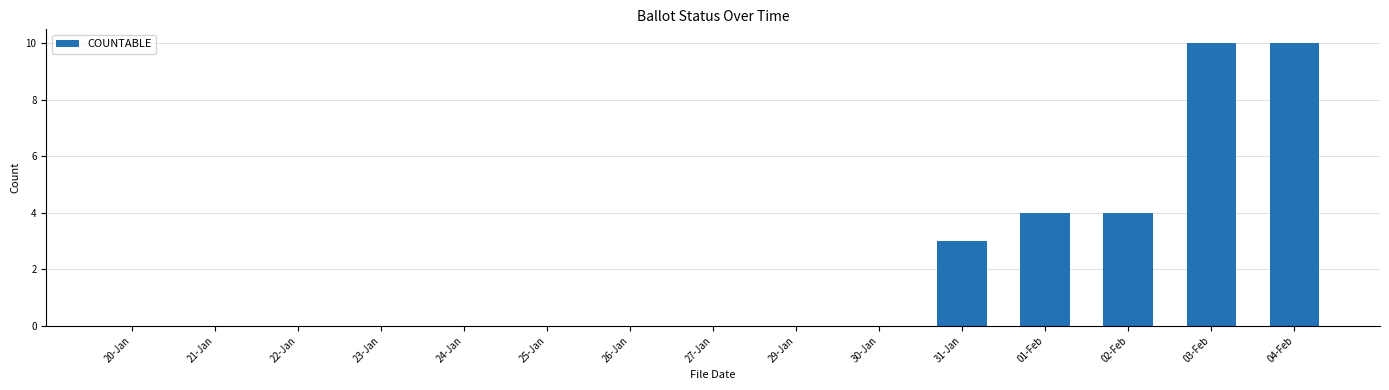

What is the maximum value shown in the chart?

10